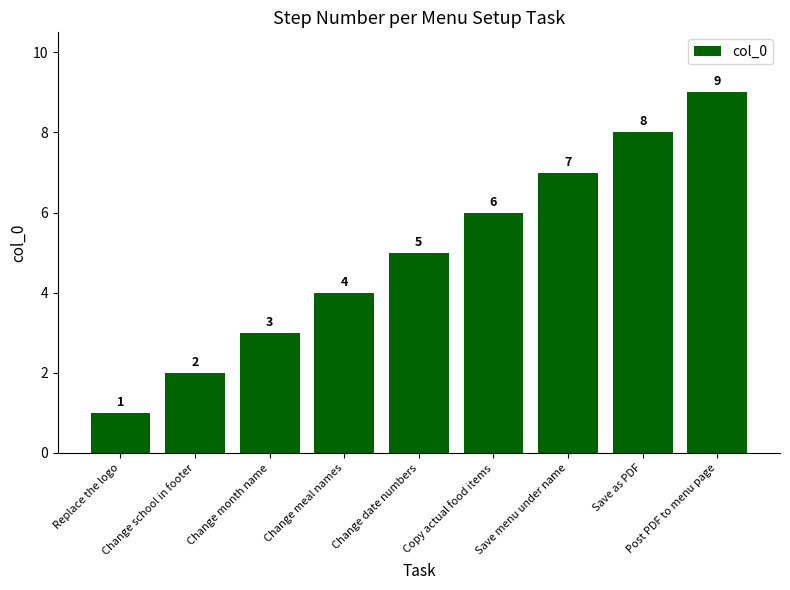

Is it true that the value at Replace the logo is 0?

False